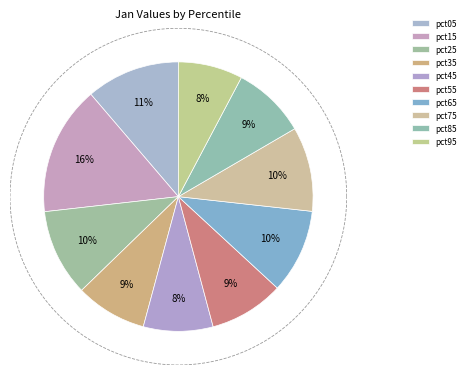

To the nearest percent, what portion does pct95 represent?

8%